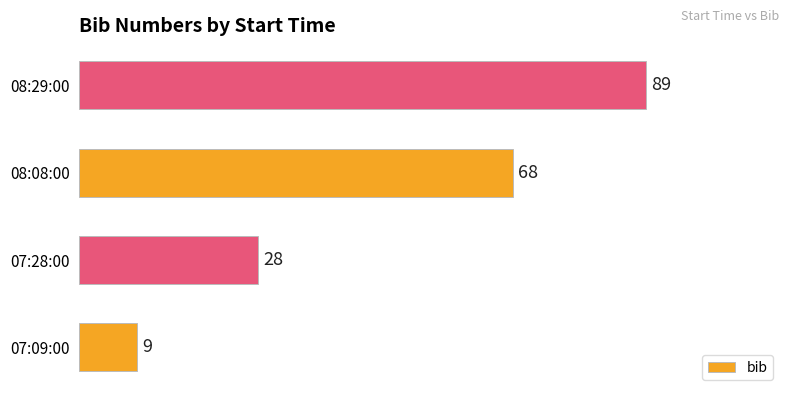

List the labels in order of value, largest first.

08:29:00, 08:08:00, 07:28:00, 07:09:00